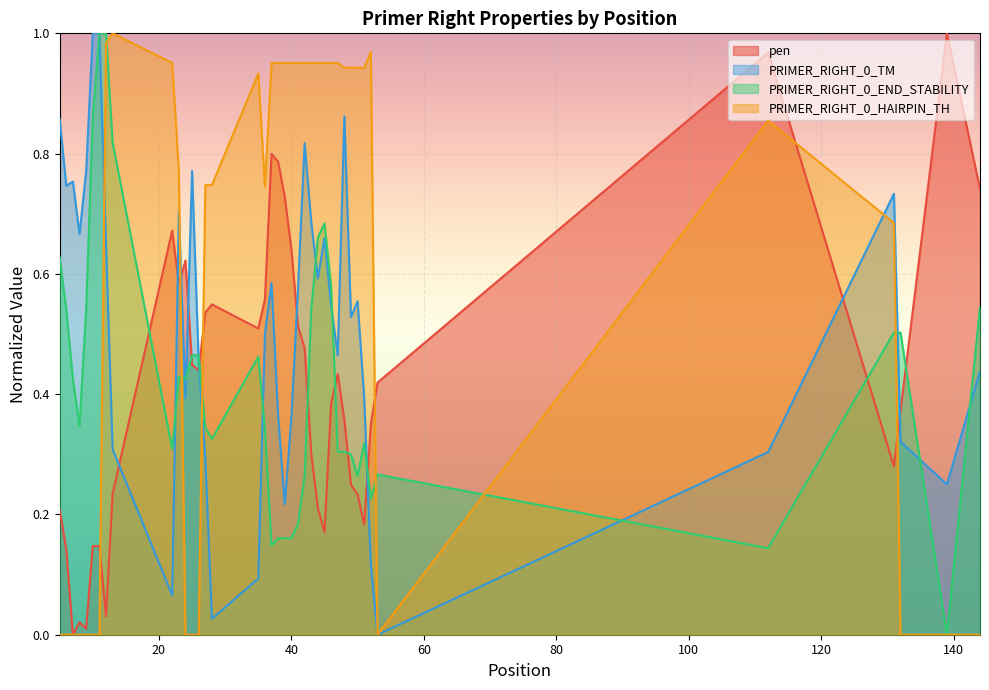

What are all the series names shown in the legend?

pen, PRIMER_RIGHT_0_TM, PRIMER_RIGHT_0_END_STABILITY, PRIMER_RIGHT_0_HAIRPIN_TH